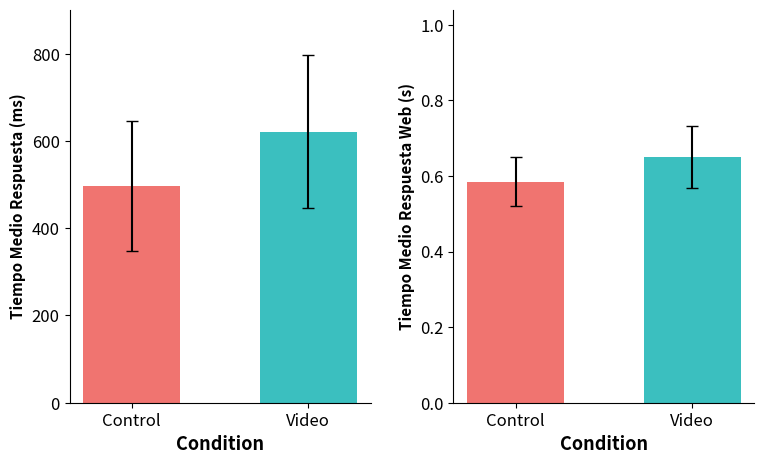

What is the average value of the Transferencias Web (Tiempo medio respuesta) series?

0.6